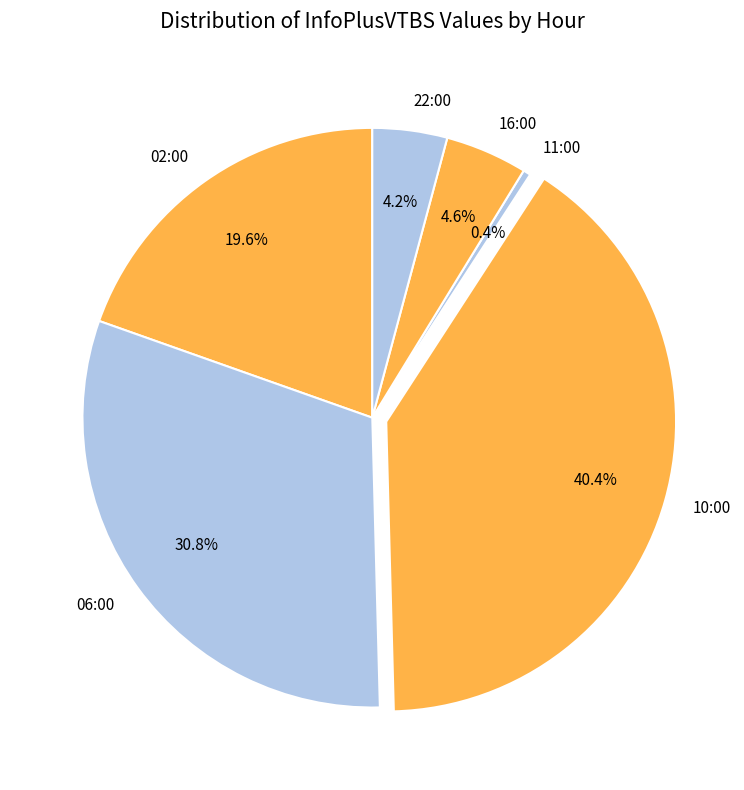

Does 10:00 represent more than half of the total?

No